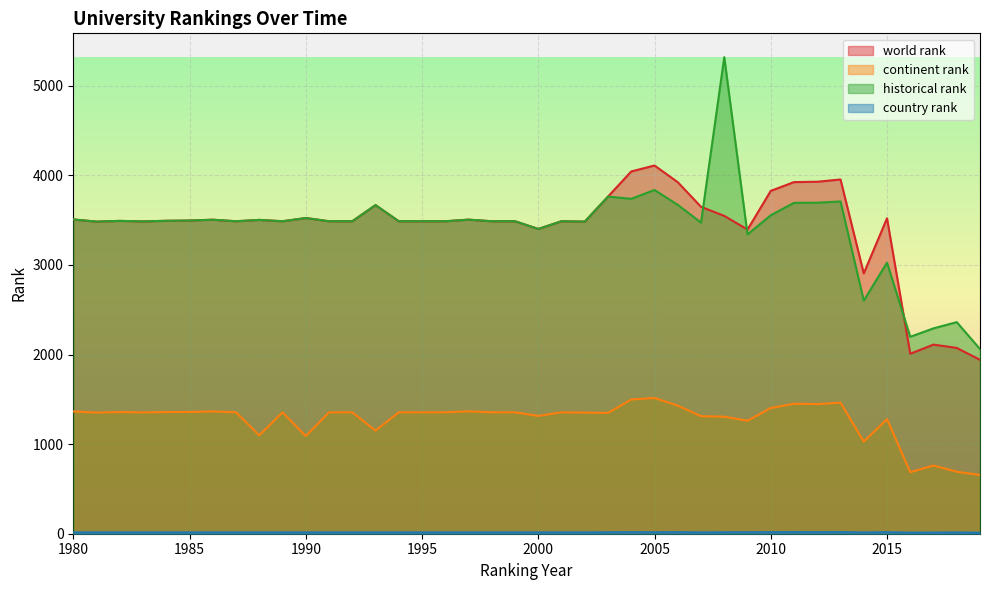

Where is country rank nearest to the value 14?

2014